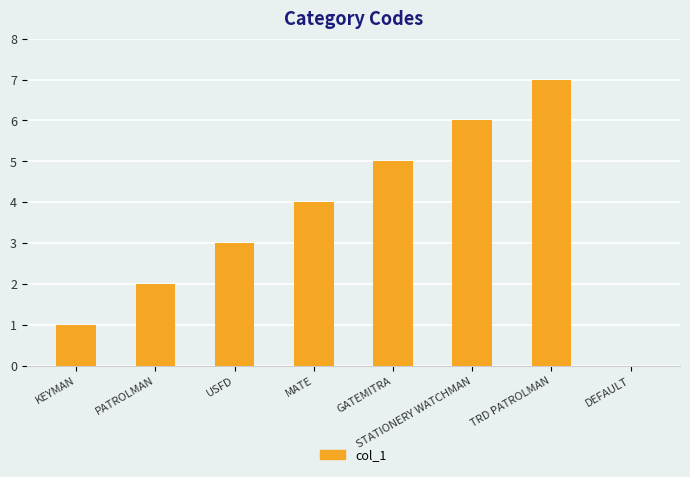

Does the chart contain stacked bars?

No